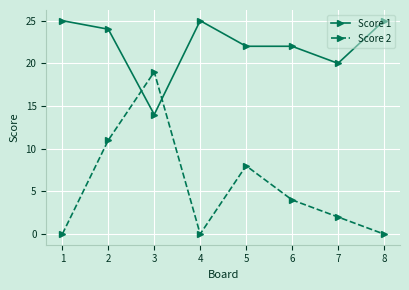

True or false: Score 2 has more than 0 points higher than both neighbors.

True